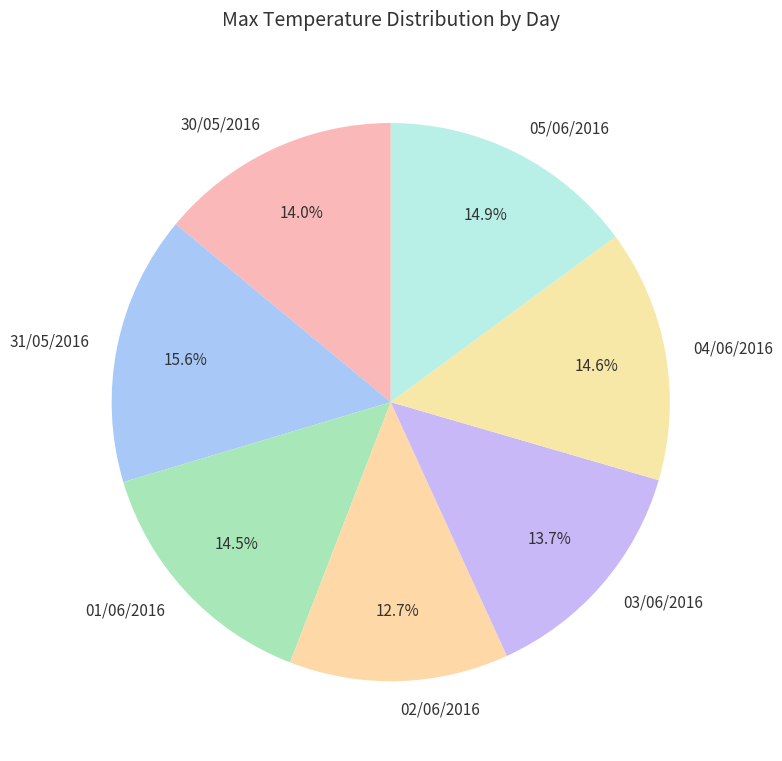

Is the sum of 31/05/2016 and 03/06/2016 greater than half?

No